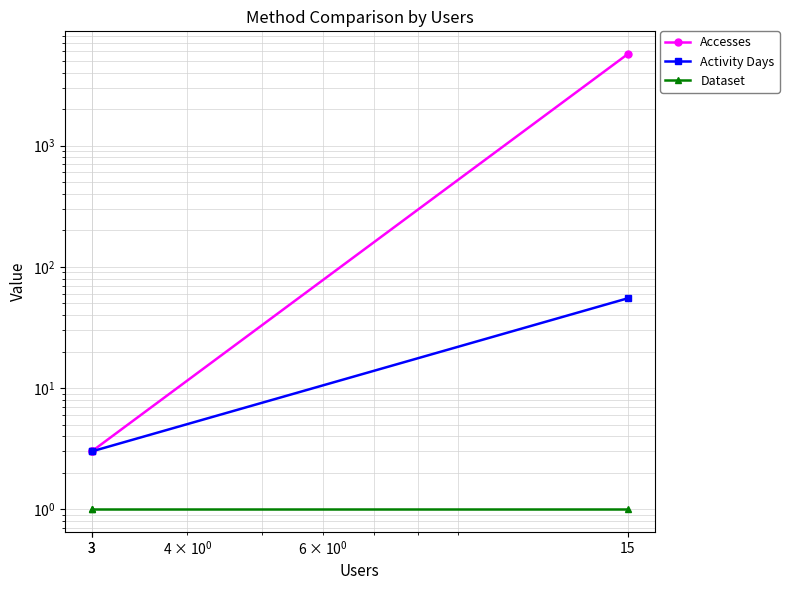

What is the sum of the Accesses values at 3 and 3?

6